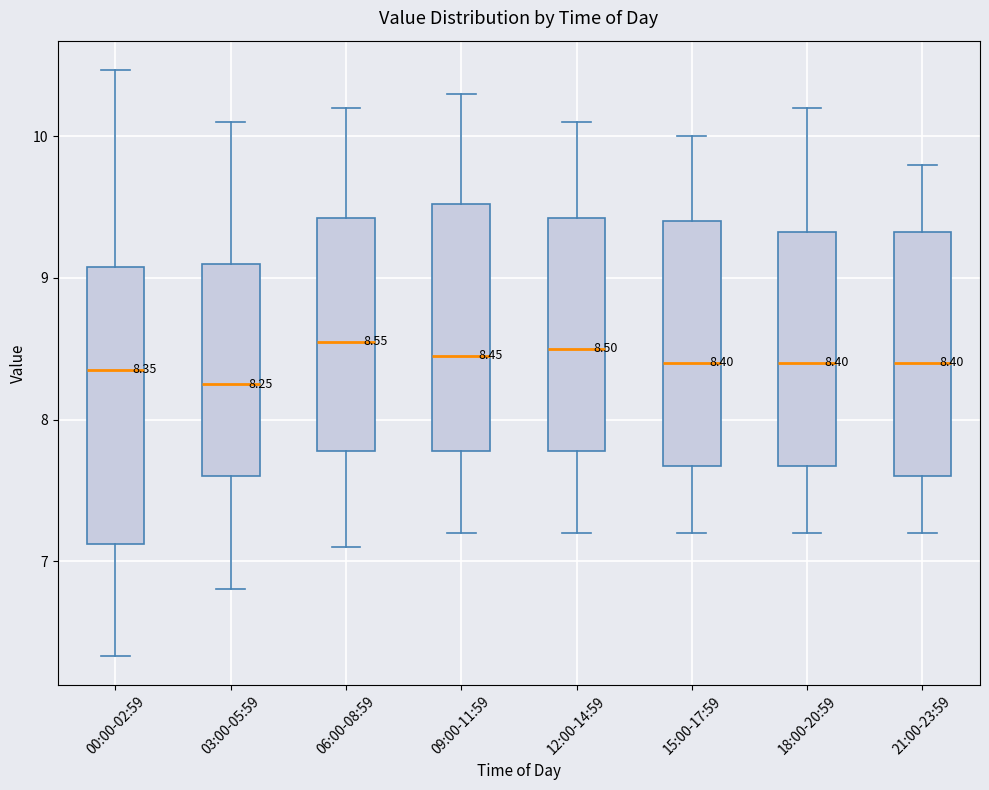

Comparing the boxes themselves (not the whiskers), which one is the tallest?

00:00-02:59